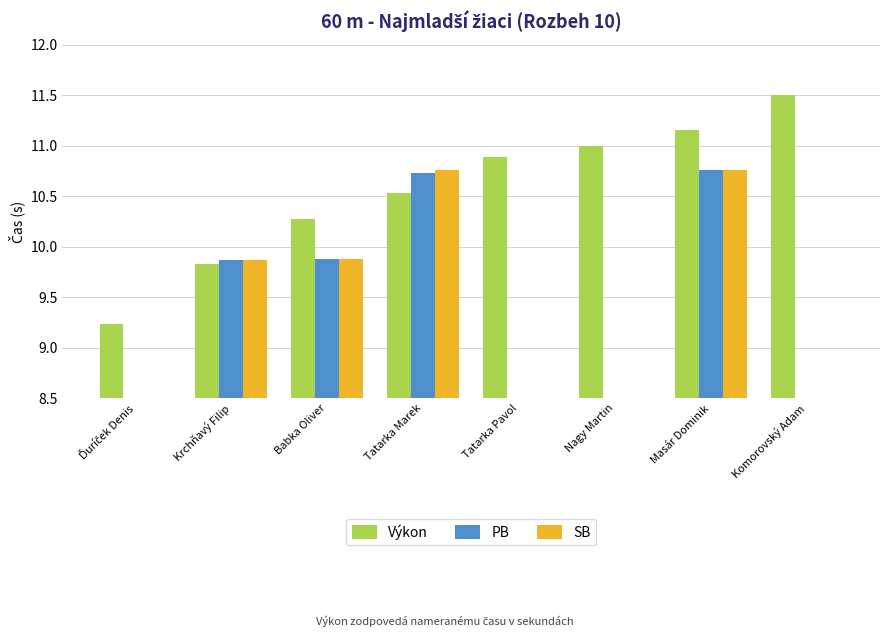

What are all the series names shown in the legend?

Výkon, PB, SB